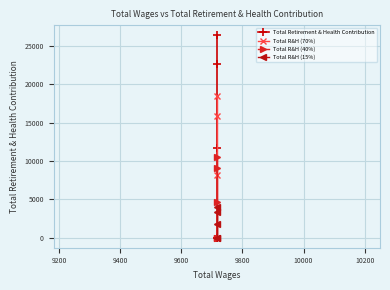

Is it true that Total R&H (40%) equals 1749.8 at 9400?

False